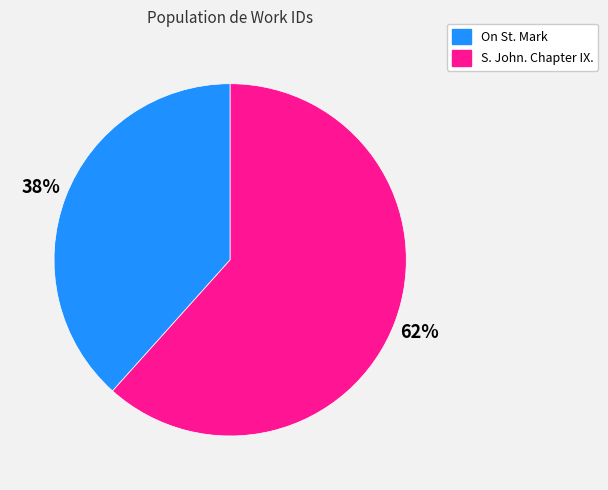

To the nearest percent, what percentage of the pie is On St. Mark?

38%